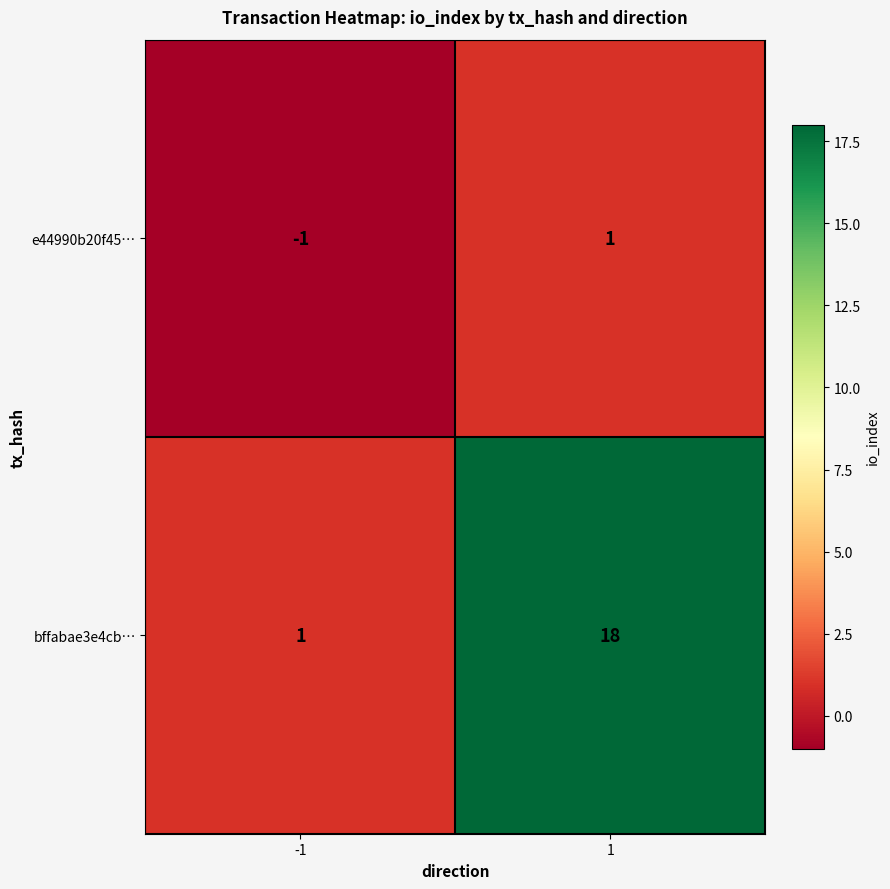

Which series has the widest spread of values?

bffabae3e4cb…